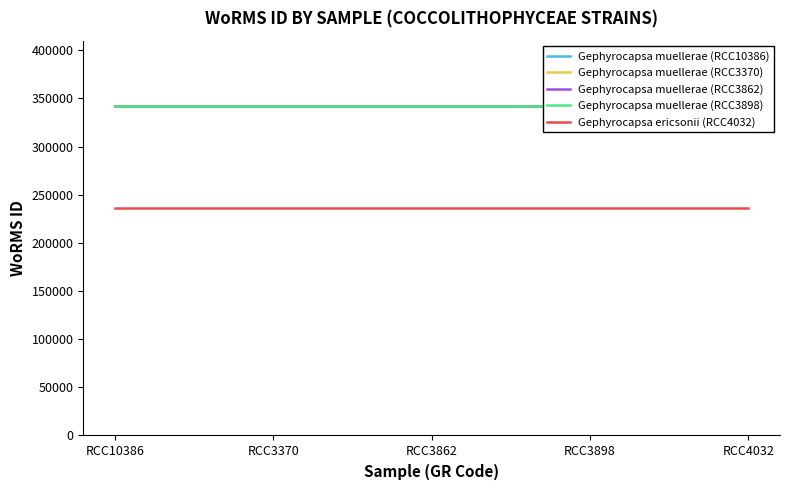

True or false: Gephyrocapsa muellerae (RCC10386) has a value of 341588 at RCC4032.

True